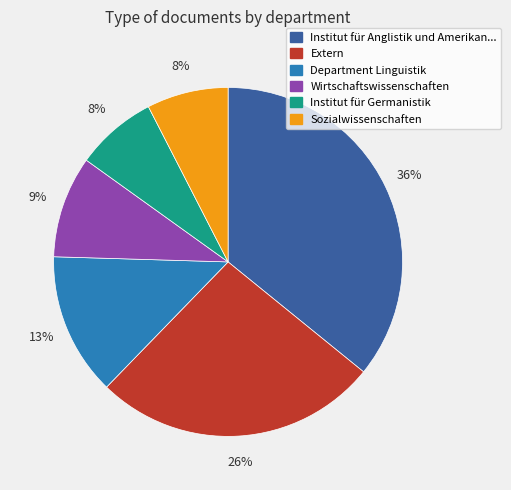

How many slices are in this pie chart?

6